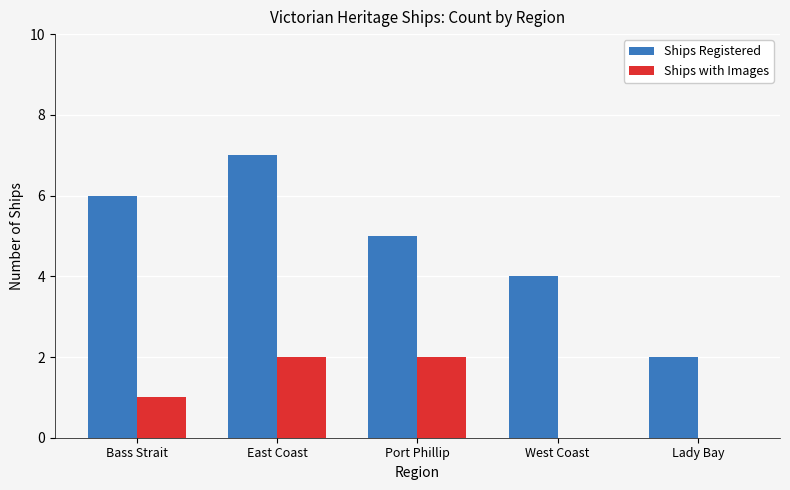

Is it true that Ships with Images equals 3 at East Coast?

False